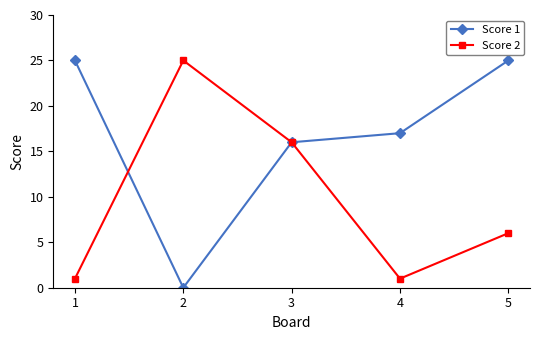

At which label does Score 2 first exceed 6?

2